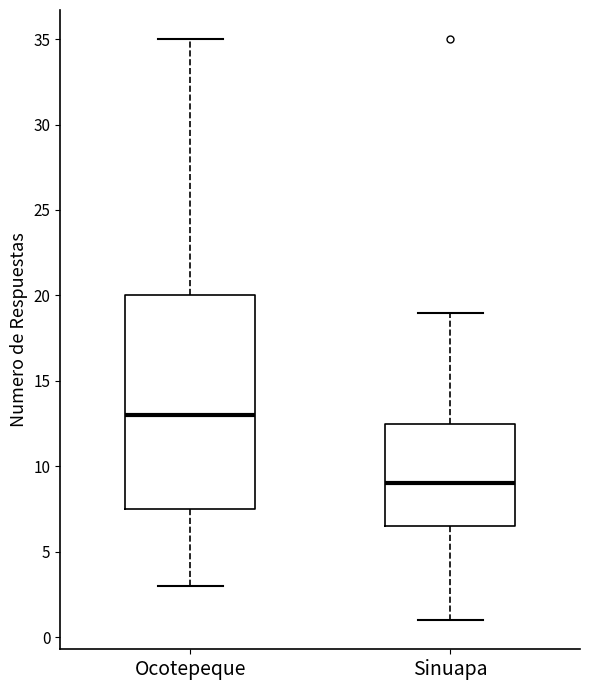

Which box's median line is the highest?

Ocotepeque